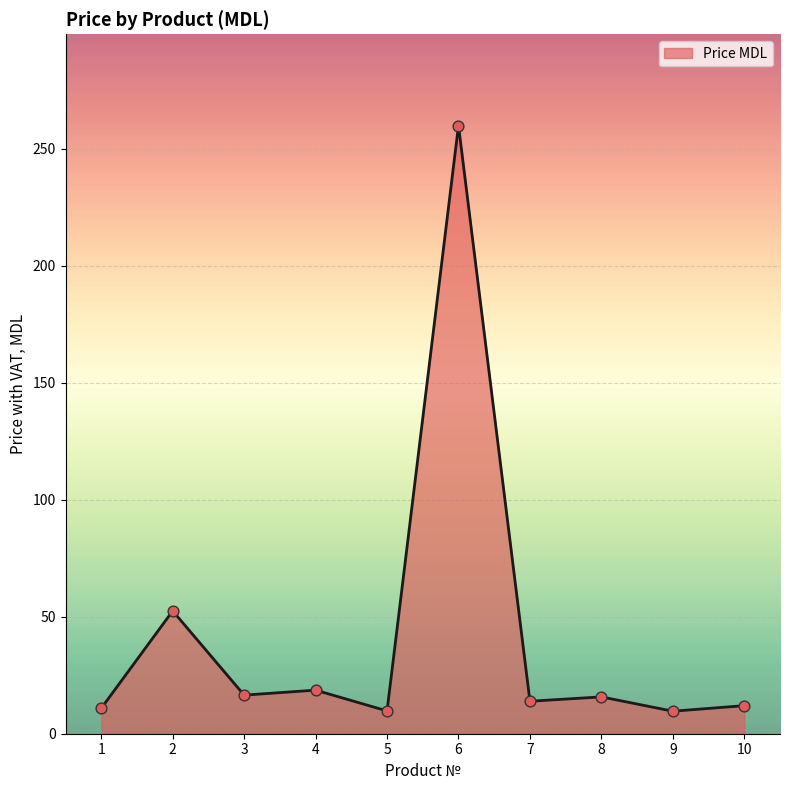

What is the change in value from 8 to 9?

-6.1